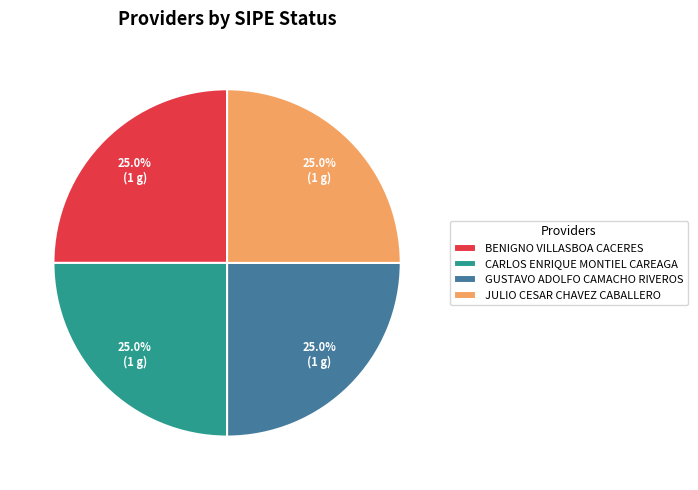

What is the ratio of the value at CARLOS ENRIQUE MONTIEL CAREAGA to the value at GUSTAVO ADOLFO CAMACHO RIVEROS?

1.0